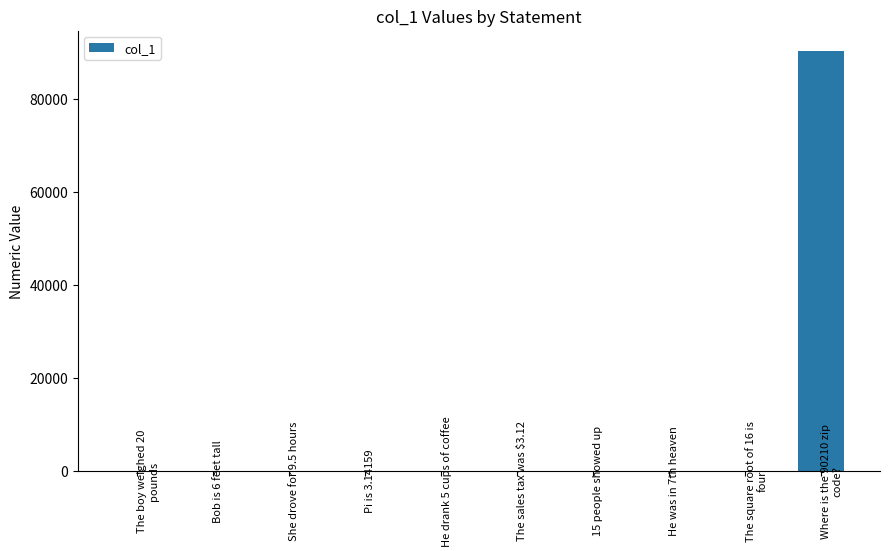

What is the sum of all values?

90294.8